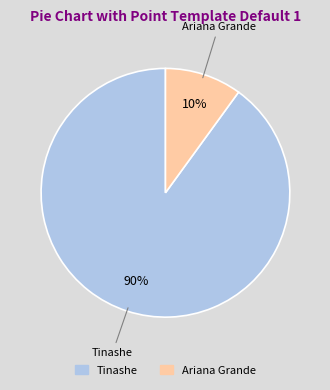

Which has a higher value, Tinashe or Ariana Grande?

Tinashe